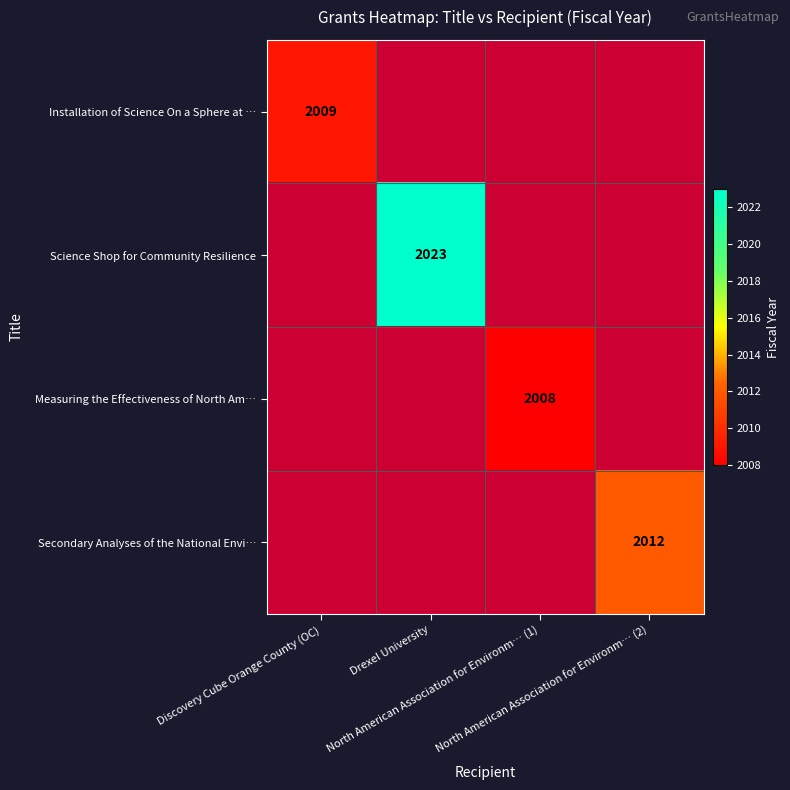

Which label corresponds to the largest value in the chart?

Drexel University